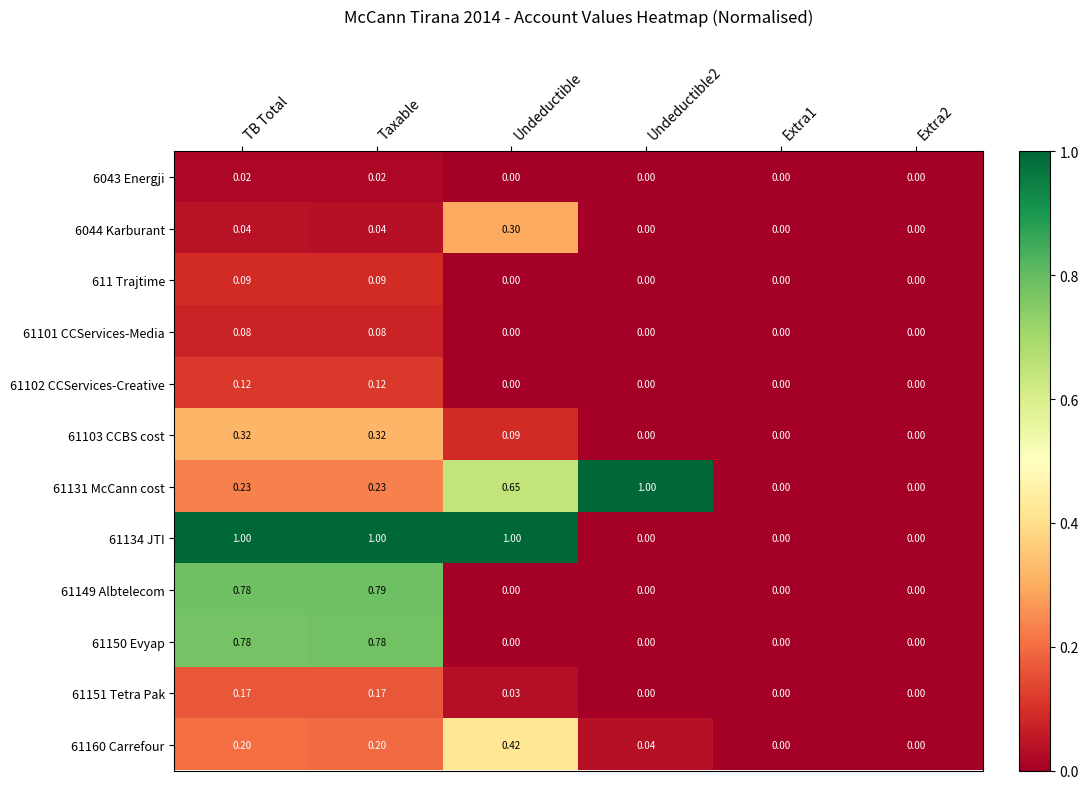

Which series has the largest total across all categories?

61134 JTI